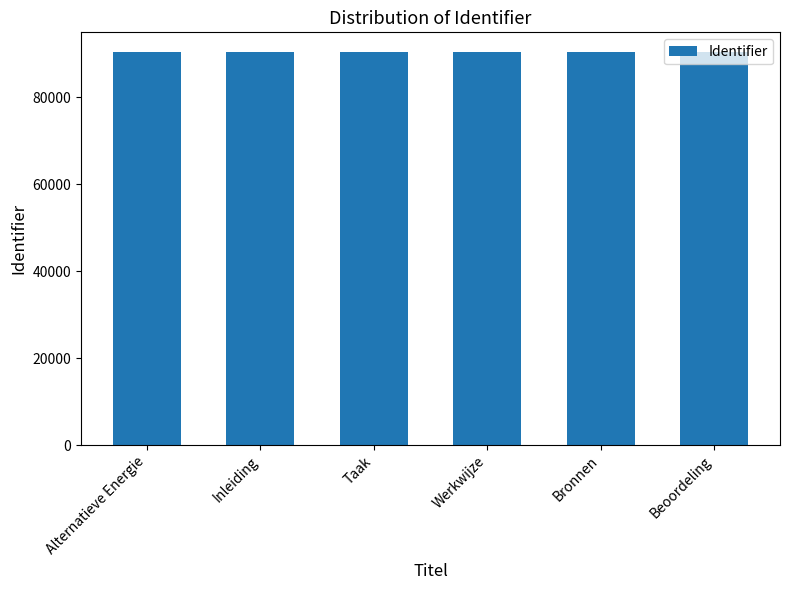

Does the chart contain any negative values?

No